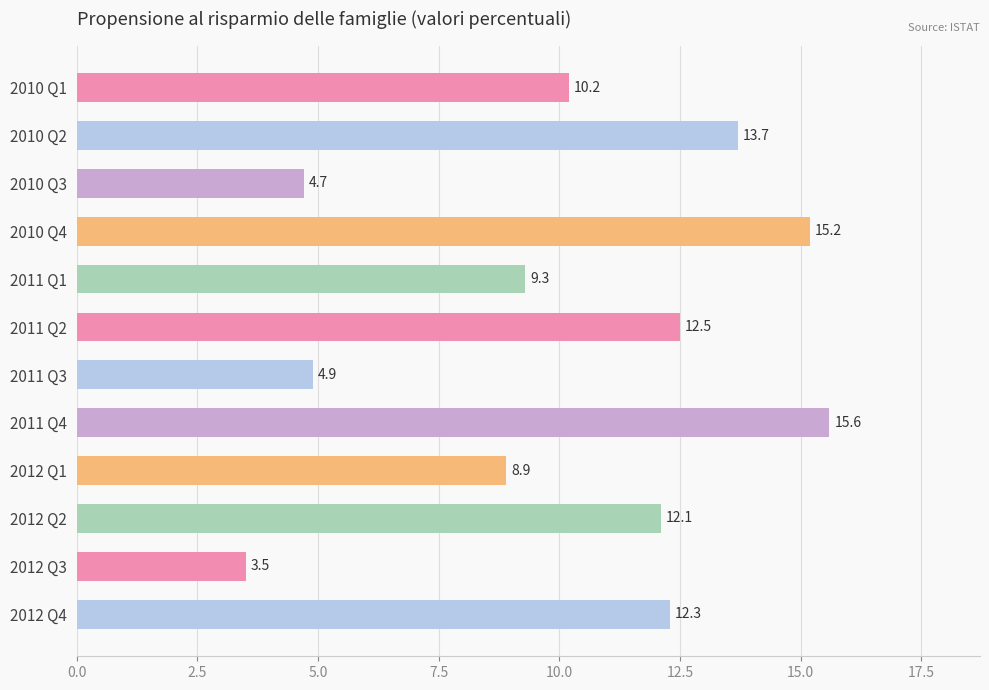

Does the chart contain any negative values?

No